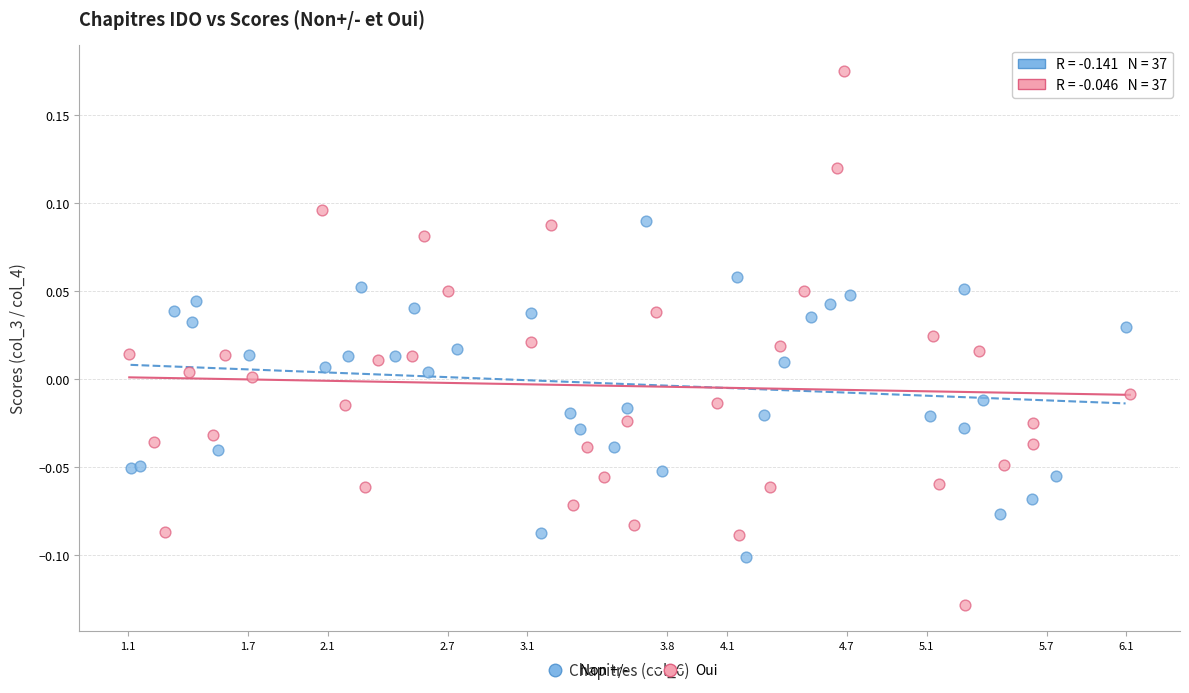

Which series contains the lowest Y value?

Oui